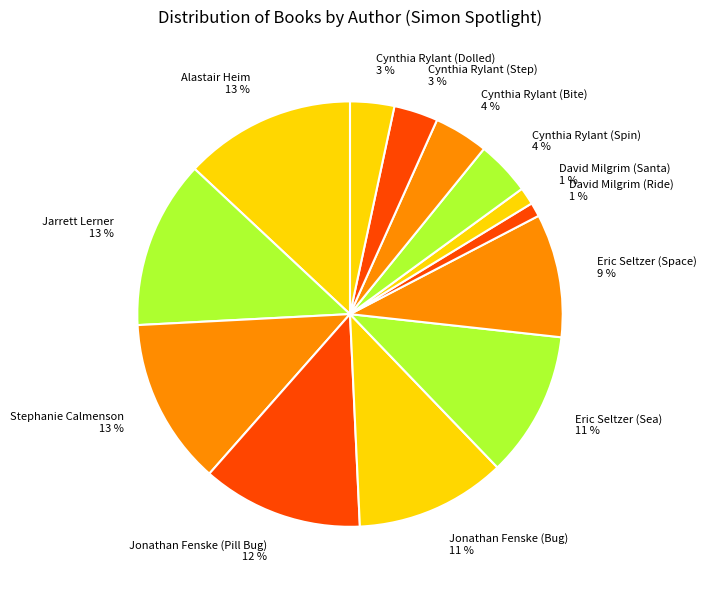

Count the number of slices in the pie.

13